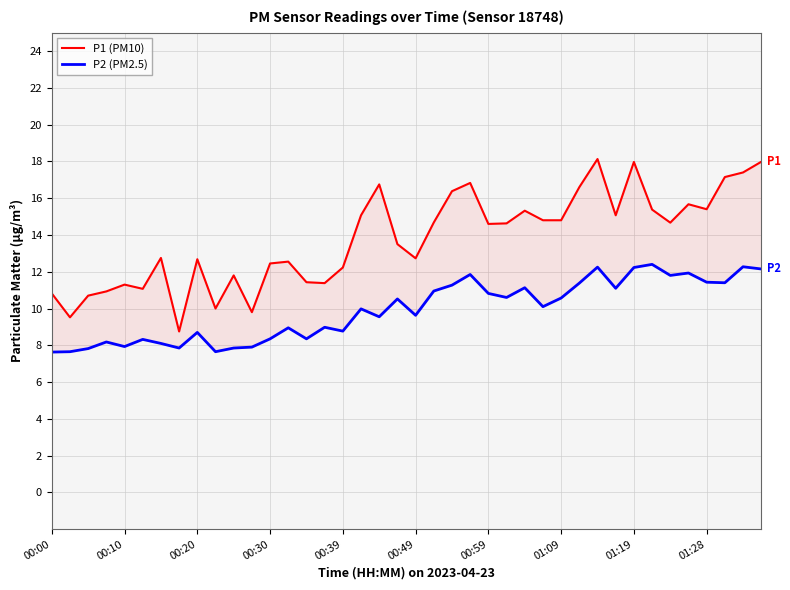

At which category is the sum across all series the highest?

30